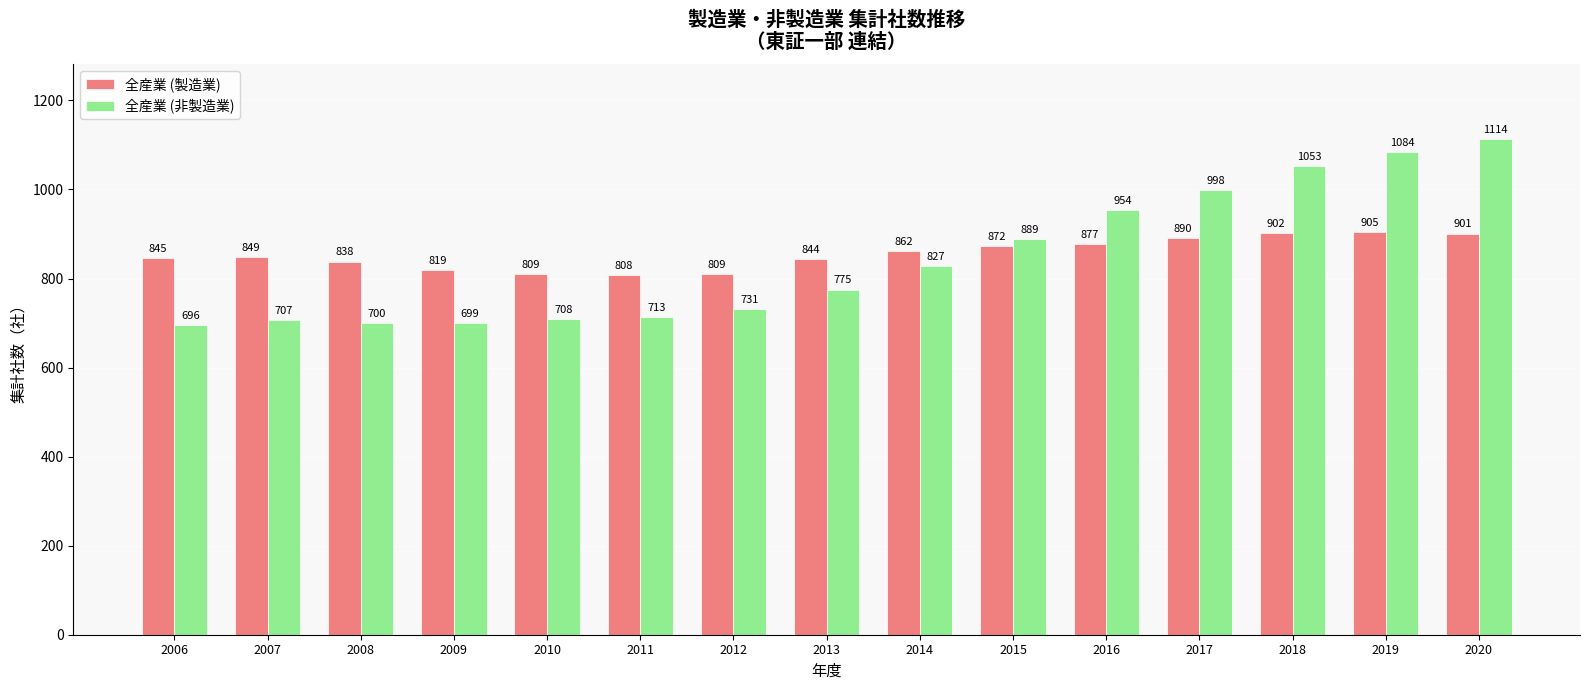

How many bars are there in each group?

2